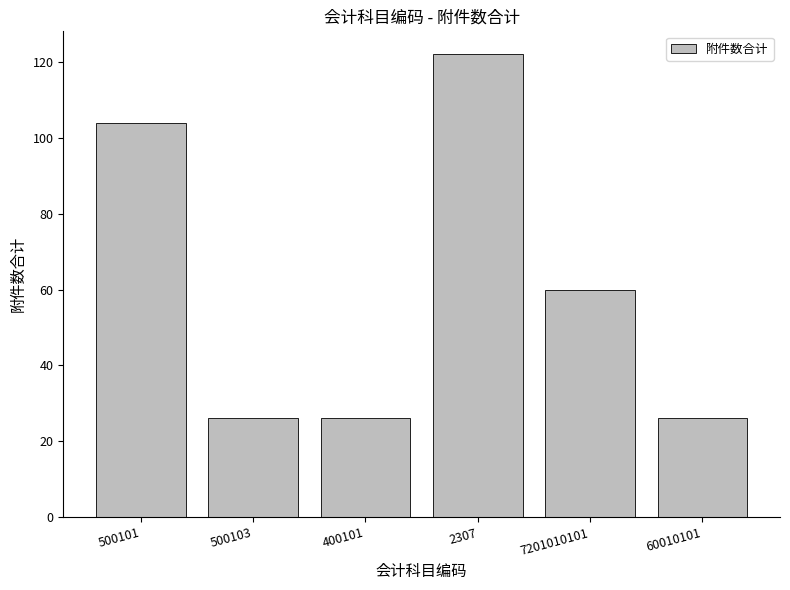

What is the value of the 1st bar from the left?

104